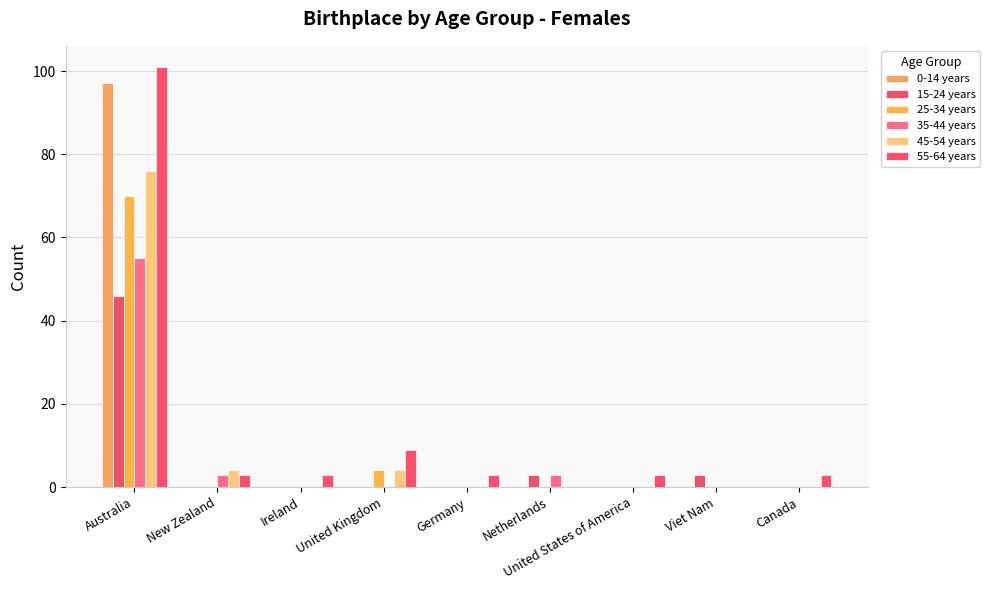

How many groups of bars are there?

9